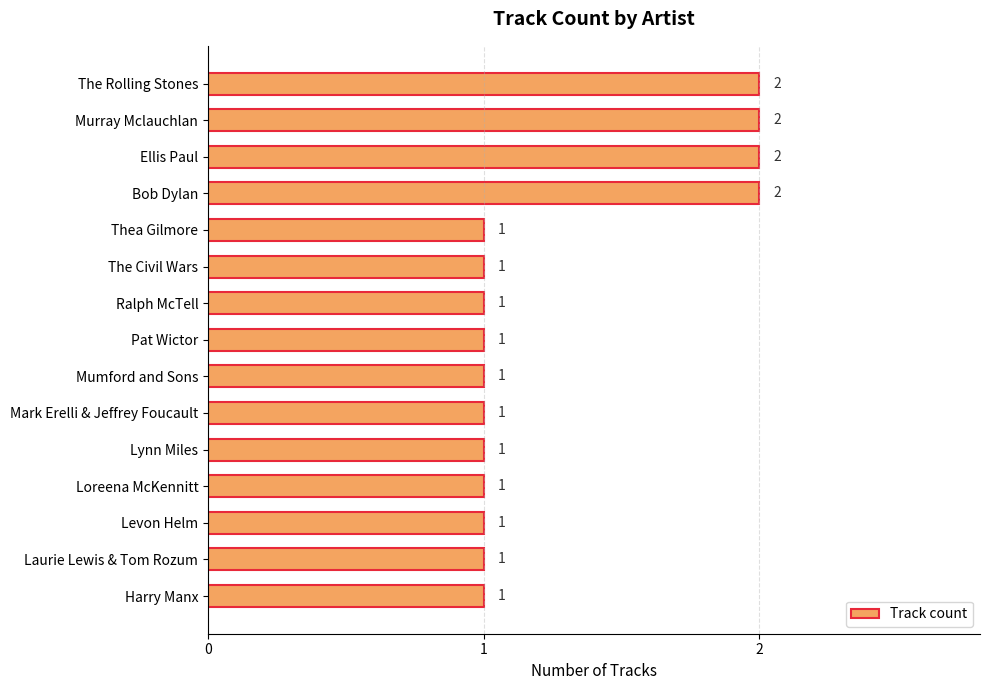

What is the sum of the values at Bob Dylan and Harry Manx?

3